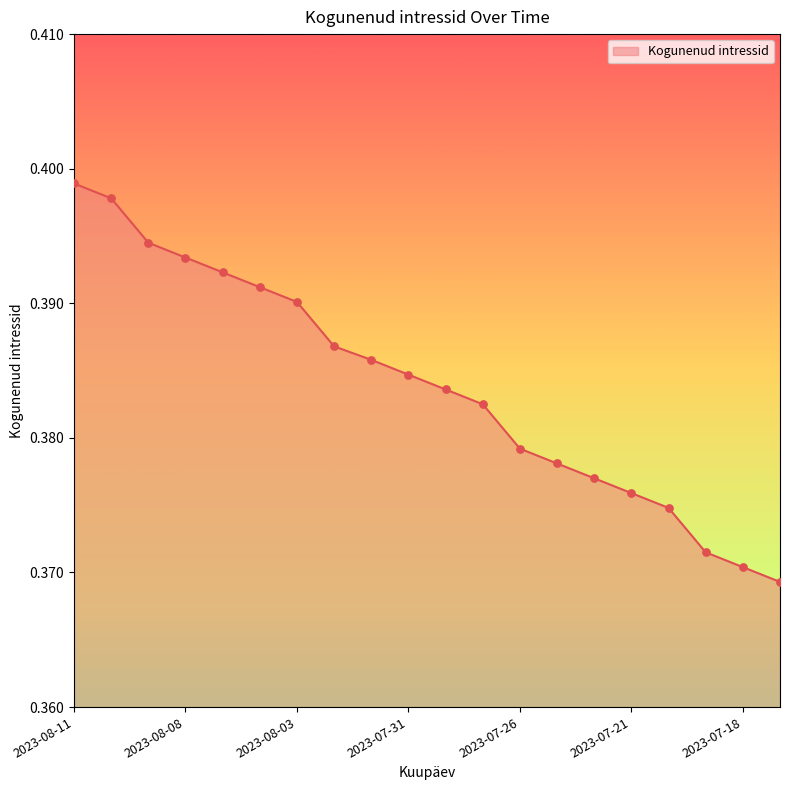

Does the chart have visible grid lines?

No